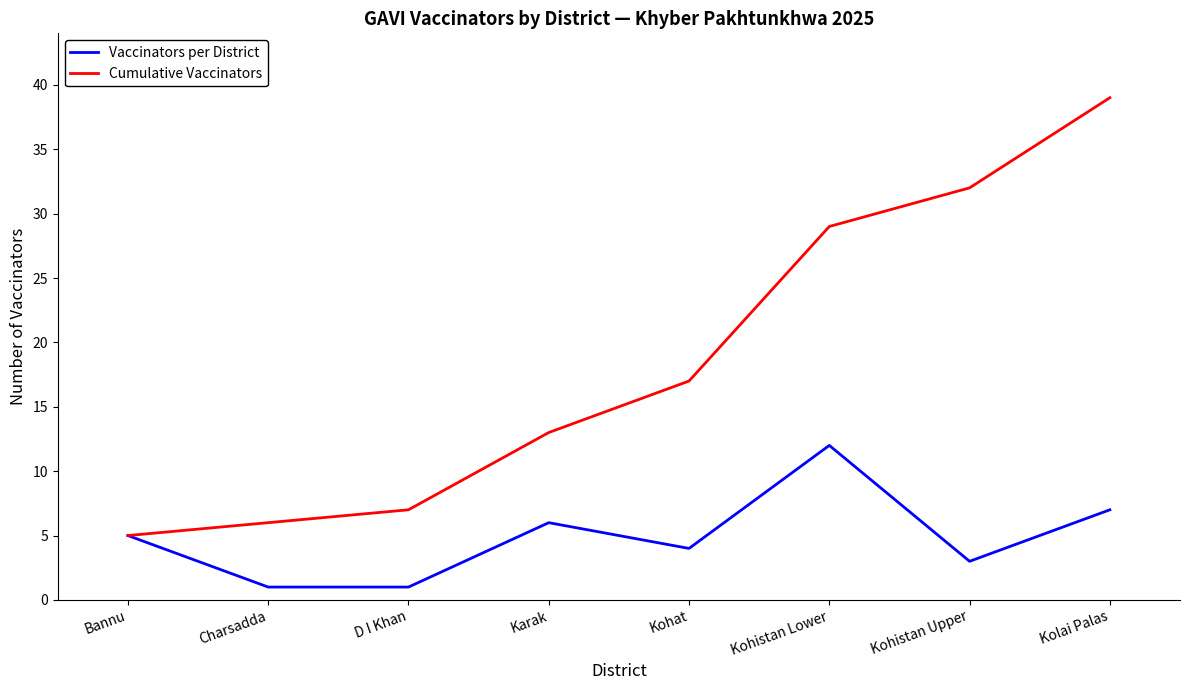

List the series in order of their overall mean, lowest first.

Vaccinators per District, Cumulative Vaccinators